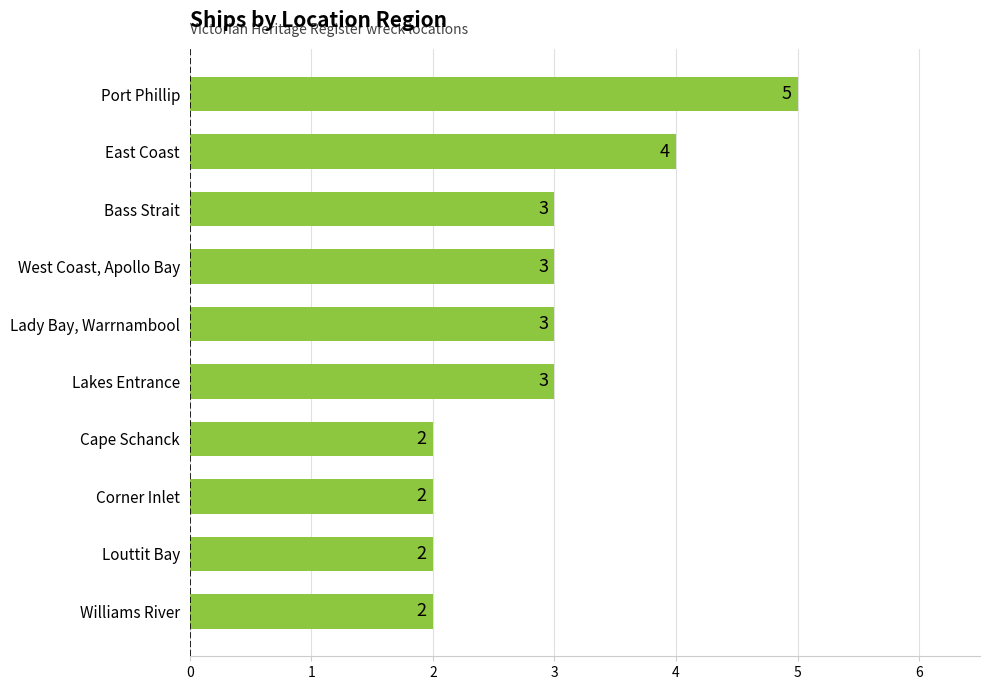

What is the average value?

3